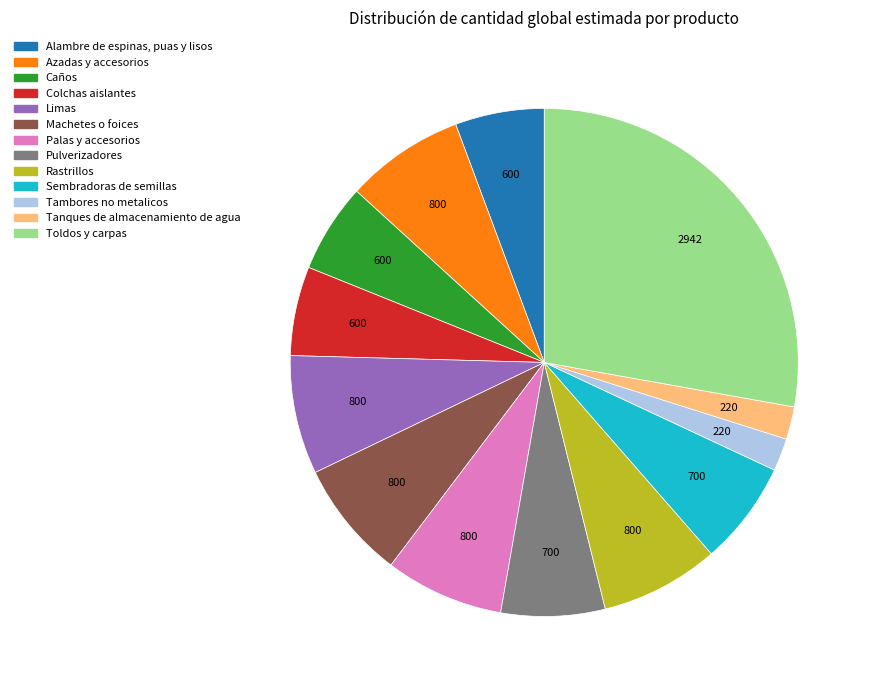

How many slices are in this pie chart?

13